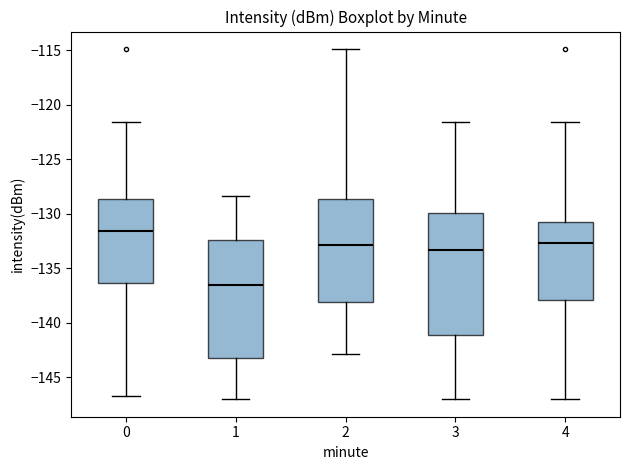

Which box has the lowest median line?

1